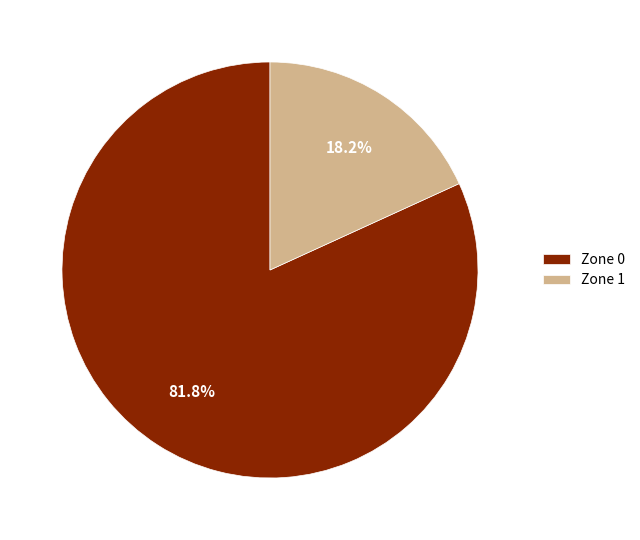

Which slice is the largest?

Zone 0